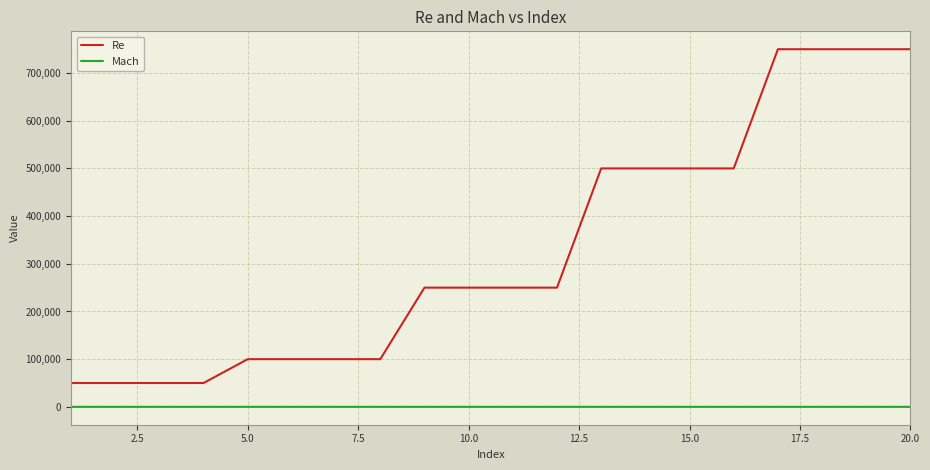

List the series in order of their peak value, highest first.

Re, Mach